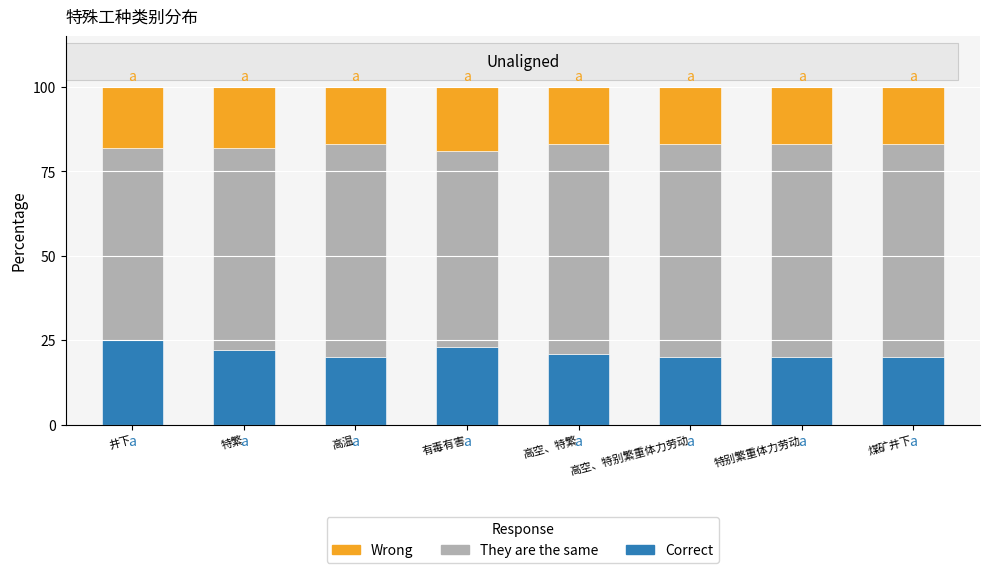

Does the chart contain any negative values?

No